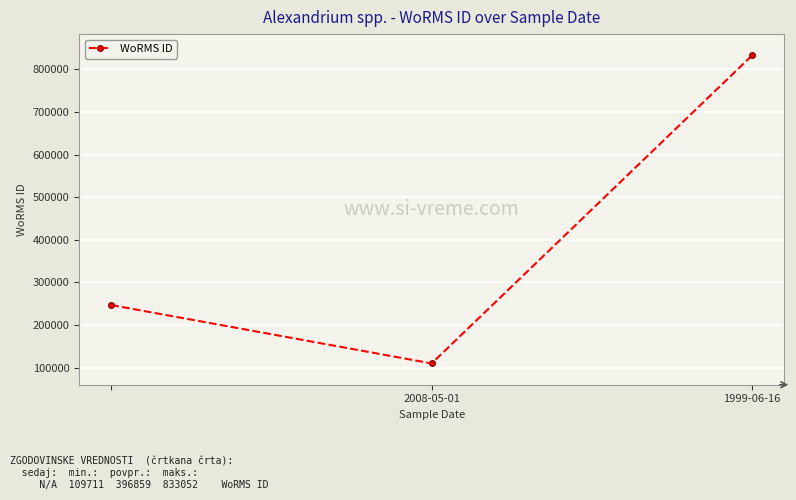

What is the value of the 1st point from the left?

246835